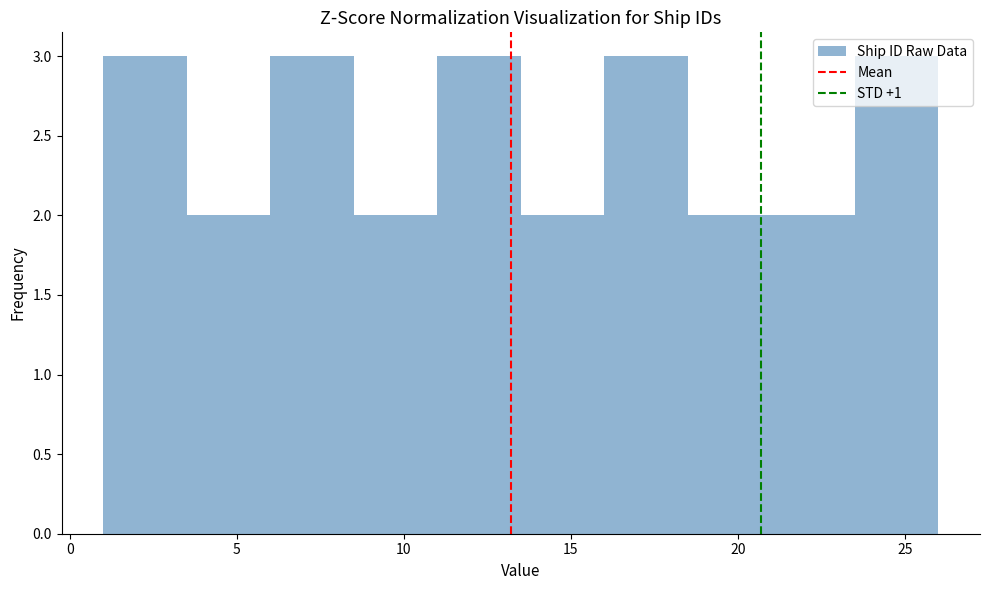

What is the height of the bar covering 1.0 to 3.5 on the x-axis? The values are not printed on the chart, so give them approximately, as read against the axis.

3